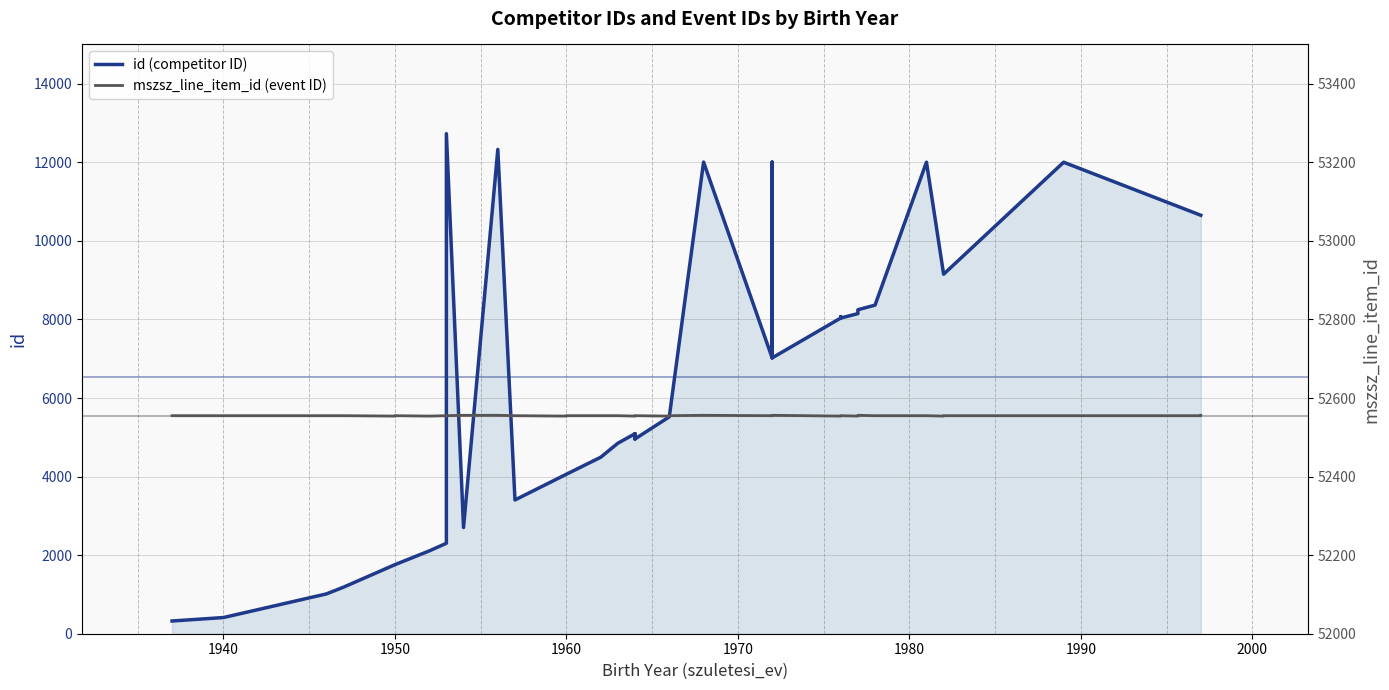

The value of id (competitor ID) at 39 is 4476. True or false?

False